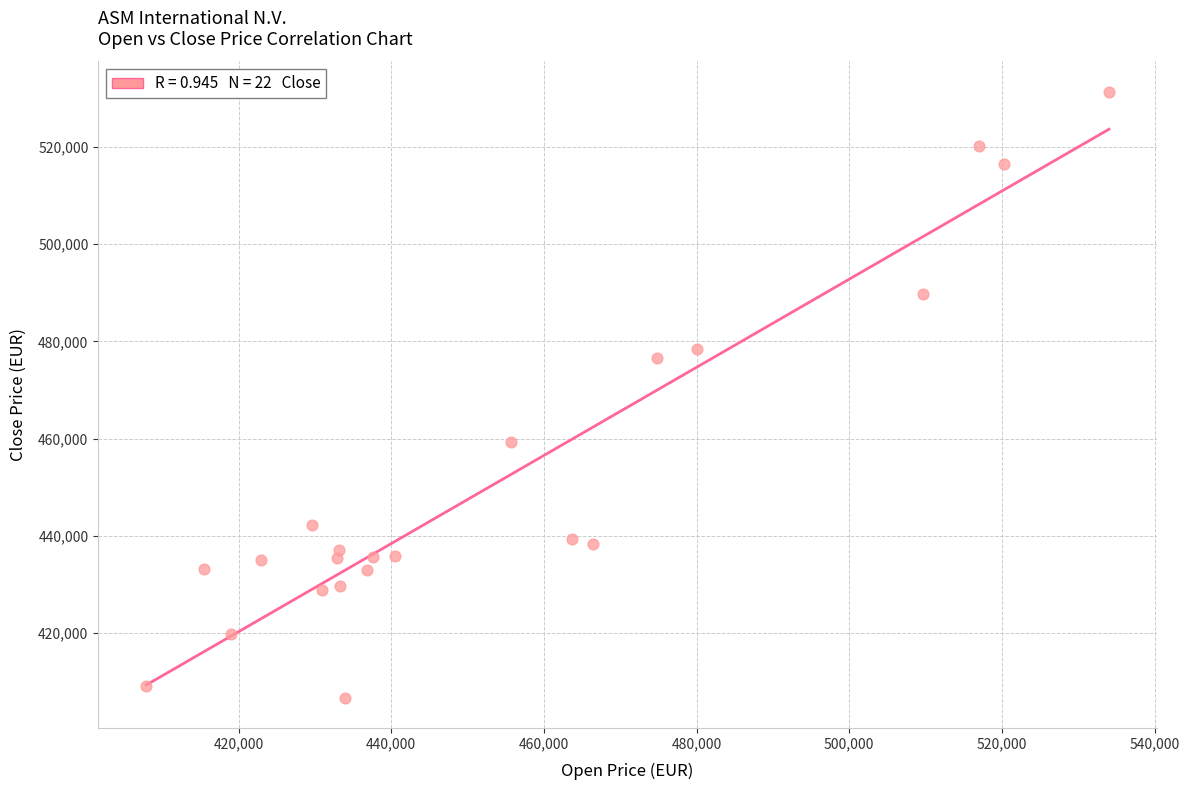

What Y value in the scatter plot is closest to 469027?

476686